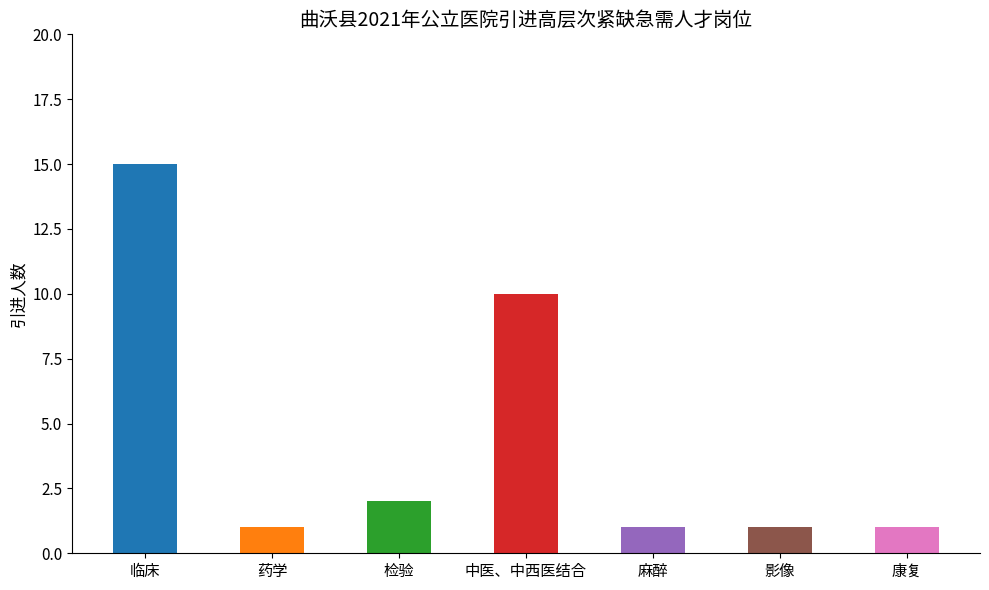

How many data points does each series have?

7